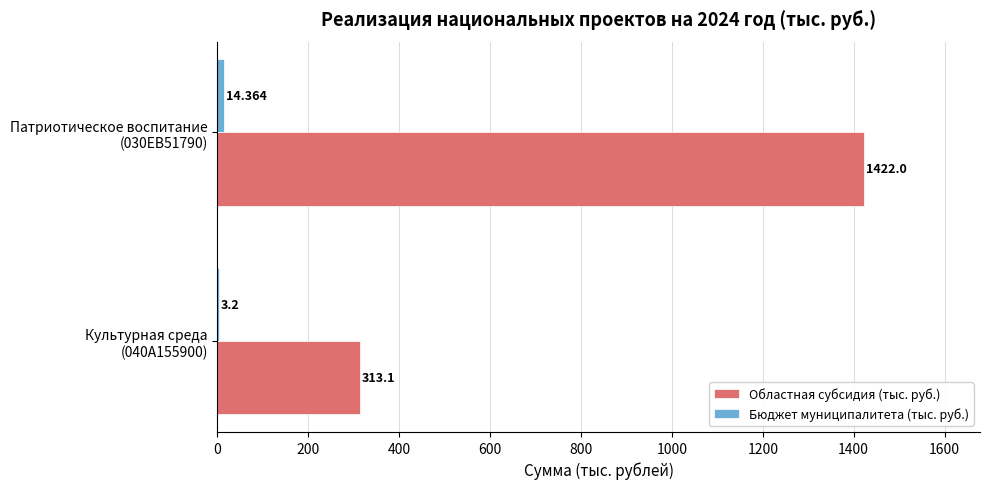

Count the number of data series in this chart.

2